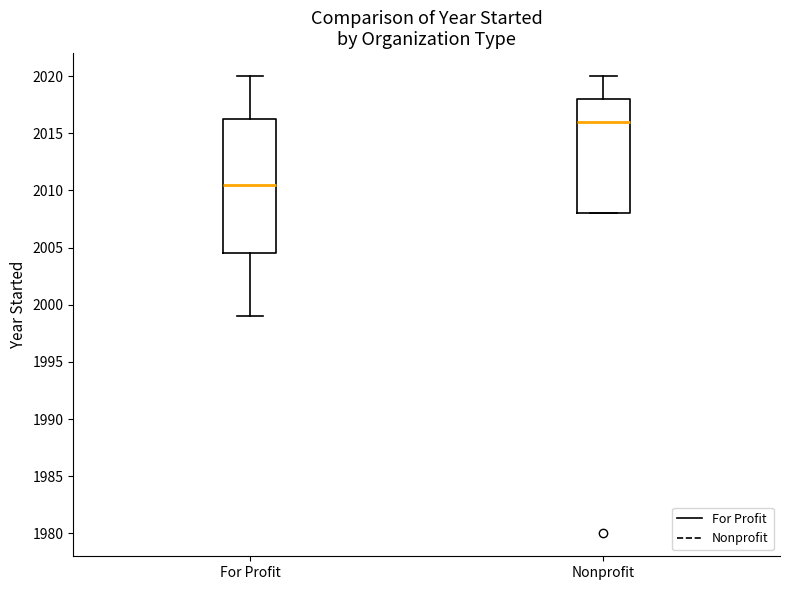

Reading left to right, read every box against the y-axis: the position of its median line, the range the box covers, and the ends of its whiskers. The values are not printed on the chart, so give them approximately, as read against the axis.

For Profit: median 2010.5, box 2004.5 to 2016.5, whiskers 1999.0 to 2020.0
Nonprofit: median 2016.0, box 2008.0 to 2018.0, whiskers 2008.0 to 2020.0